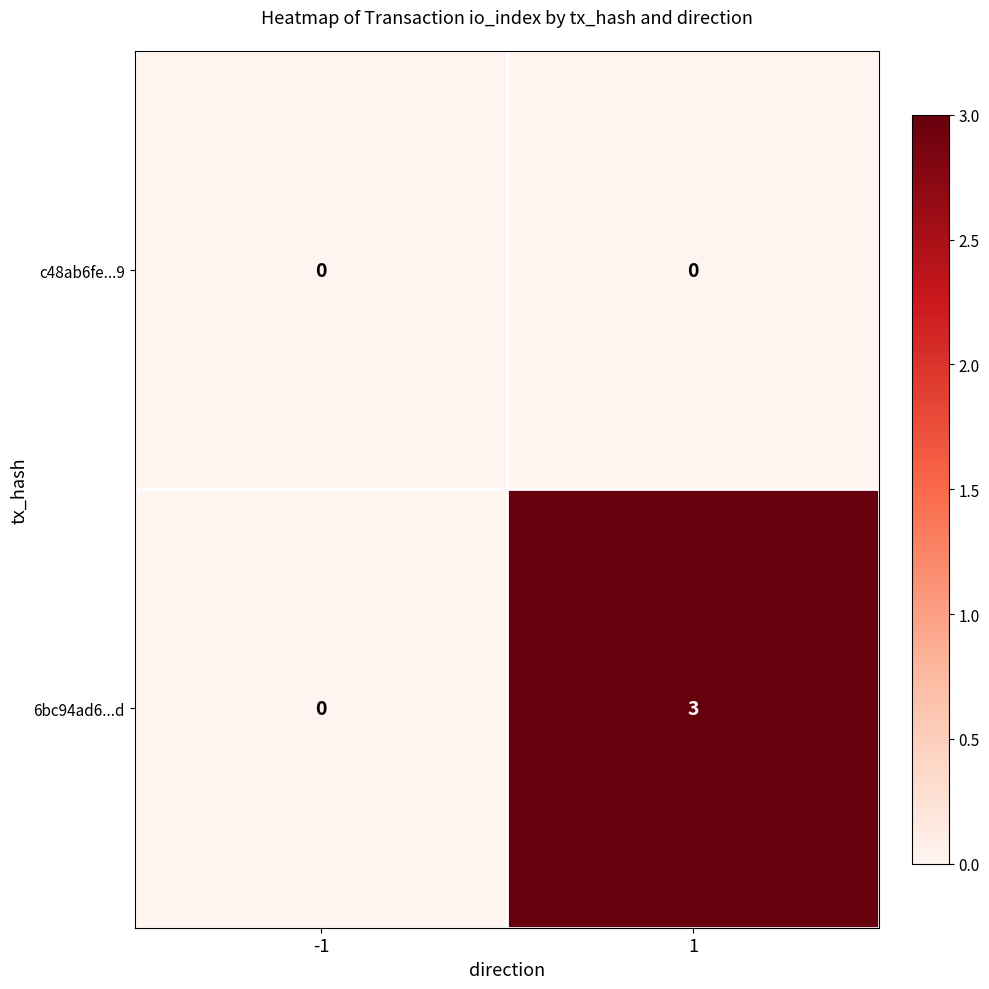

Which series has the widest spread of values?

6bc94ad6...d